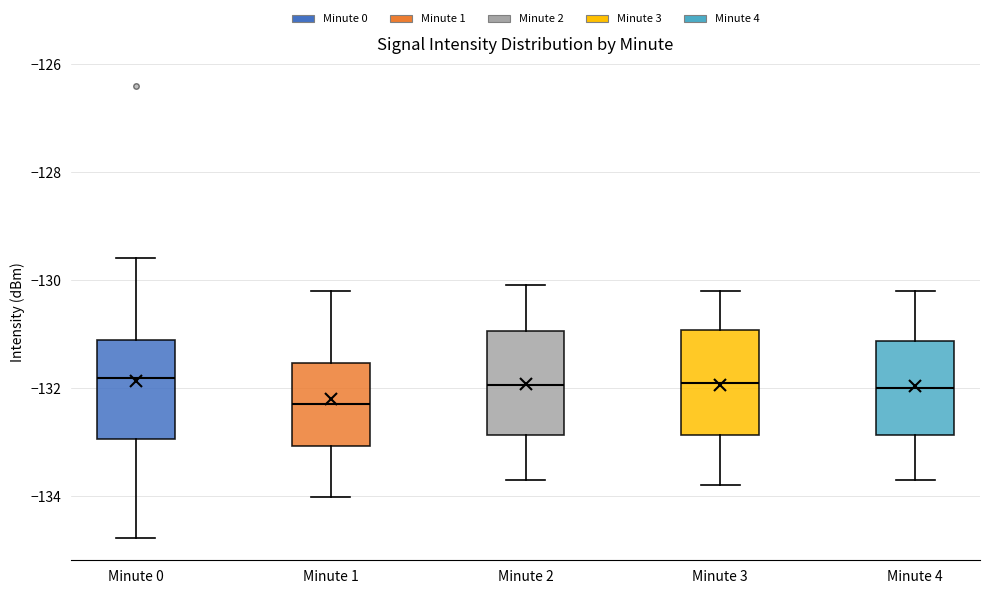

Reading left to right, read every box against the y-axis: the position of its median line, the range the box covers, and the ends of its whiskers. The values are not printed on the chart, so give them approximately, as read against the axis.

Minute 0: median -131.8, box -133.0 to -131.2, whiskers -134.8 to -129.6
Minute 1: median -132.2, box -133.0 to -131.6, whiskers -134.0 to -130.2
Minute 2: median -132.0, box -132.8 to -131.0, whiskers -133.6 to -130.0
Minute 3: median -131.8, box -132.8 to -131.0, whiskers -133.8 to -130.2
Minute 4: median -132.0, box -132.8 to -131.2, whiskers -133.6 to -130.2